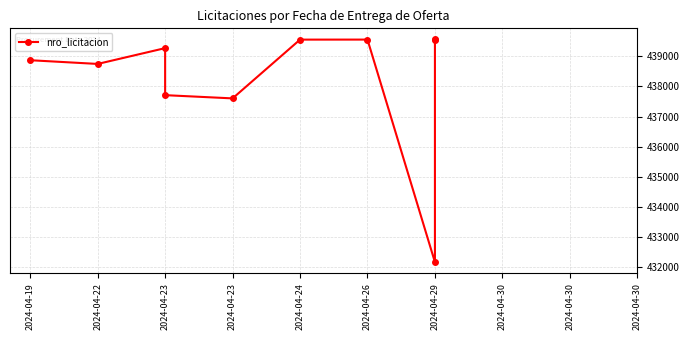

What is the minimum value shown in the chart?

432174